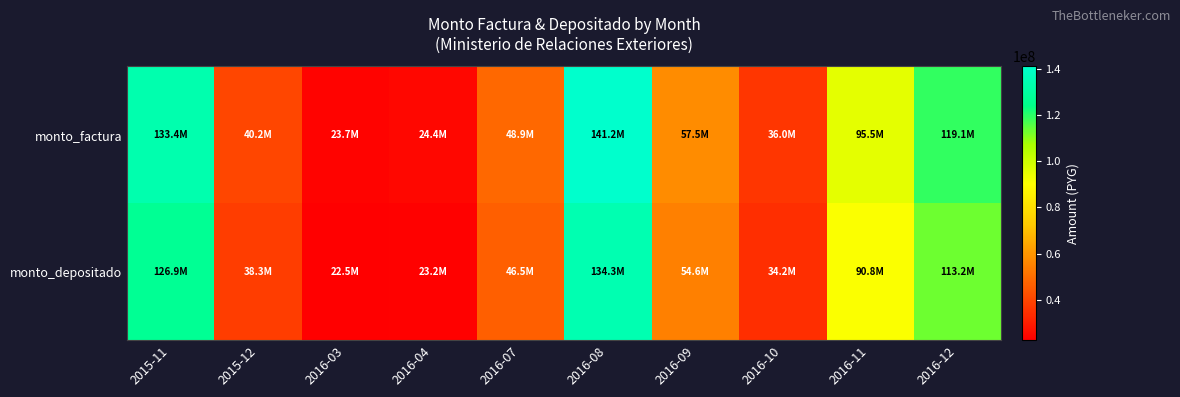

Count the number of data series in this chart.

2